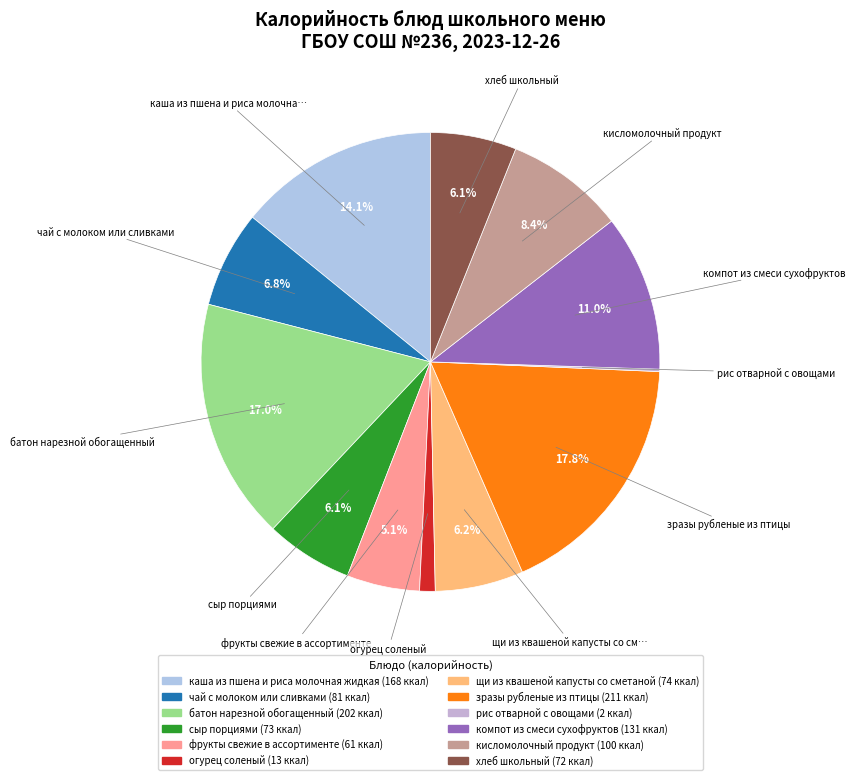

Rank the categories by value from lowest to highest.

рис отварной с овощами, огурец соленый, фрукты свежие в ассортименте, хлеб школьный, сыр порциями, щи из квашеной капусты со сметаной, чай с молоком или сливками, кисломолочный продукт, компот из смеси сухофруктов, каша из пшена и риса молочная жидкая, батон нарезной обогащенный, зразы рубленые из птицы